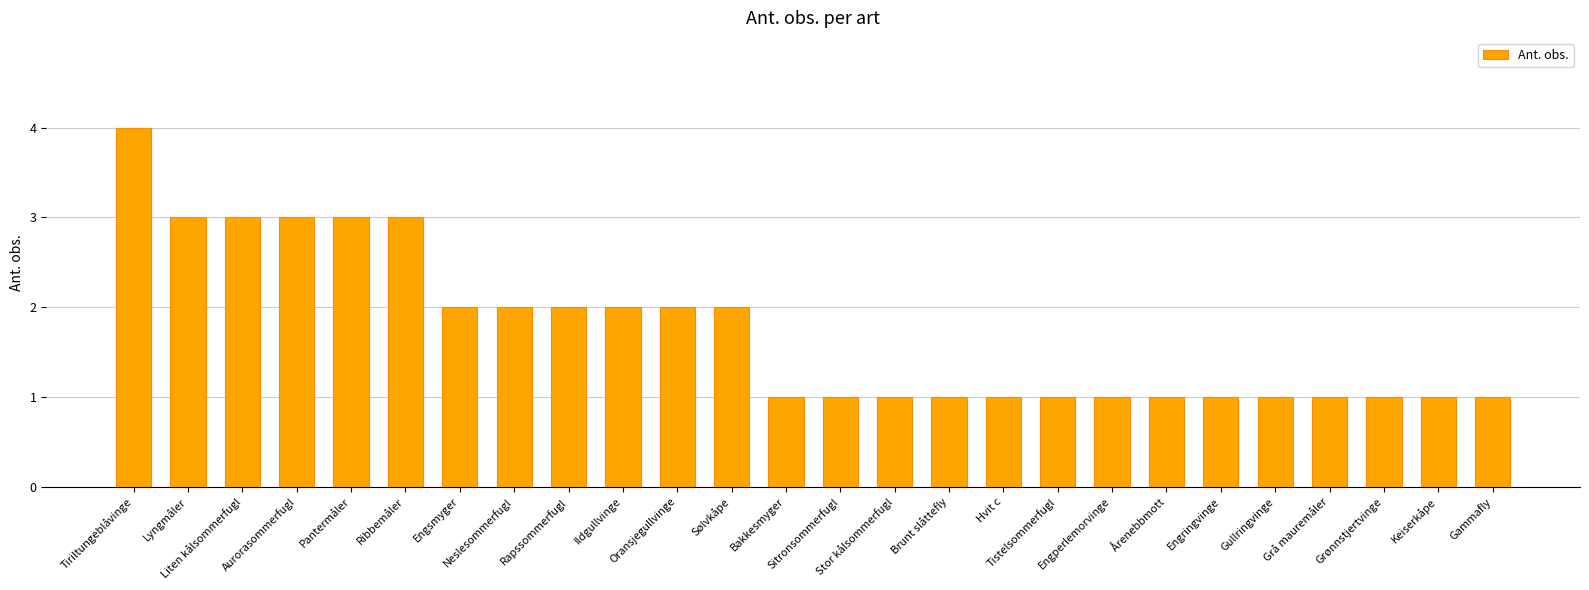

What is the label of the 20th bar from the left?

Årenebbmott